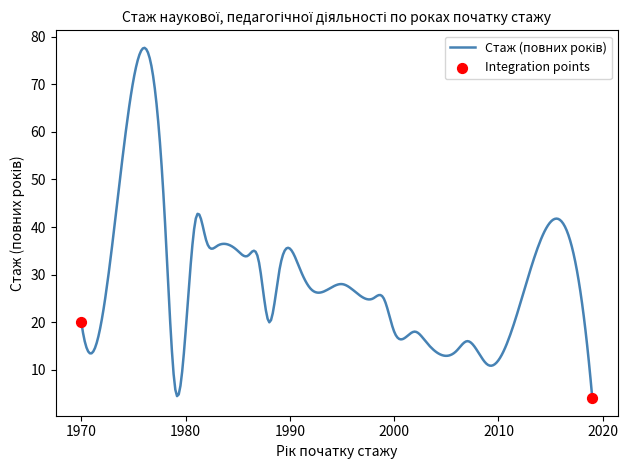

What is the maximum value shown in the chart?

77.7